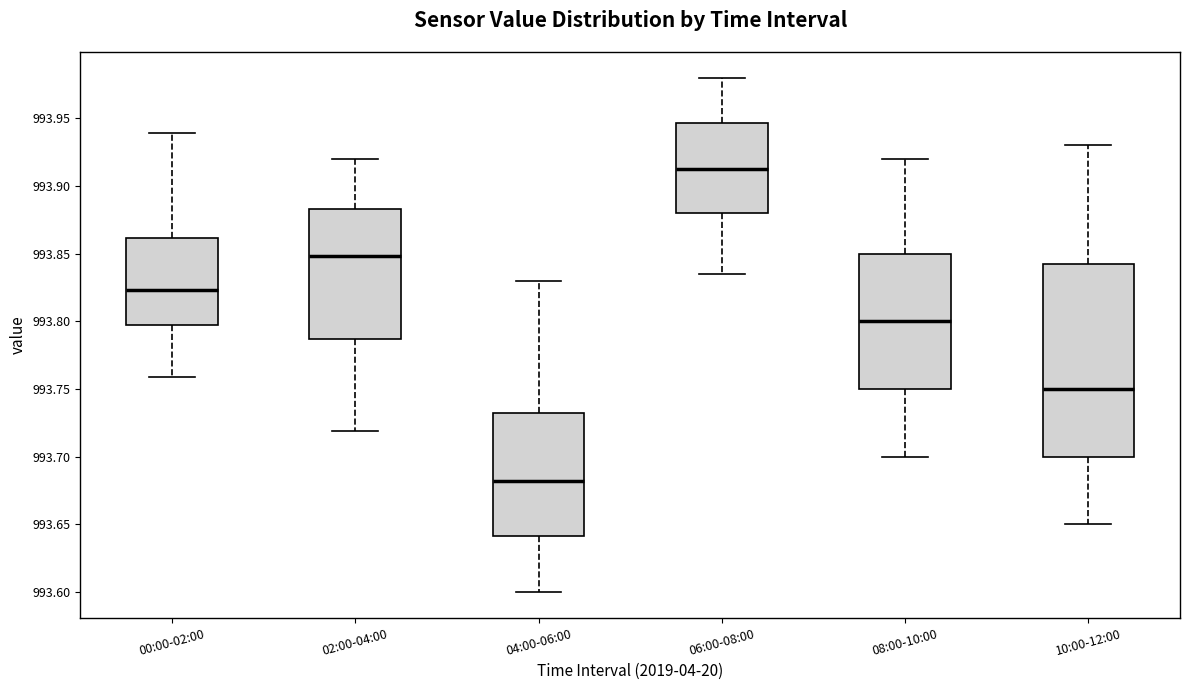

Comparing the boxes themselves (not the whiskers), which one is the tallest?

10:00-12:00